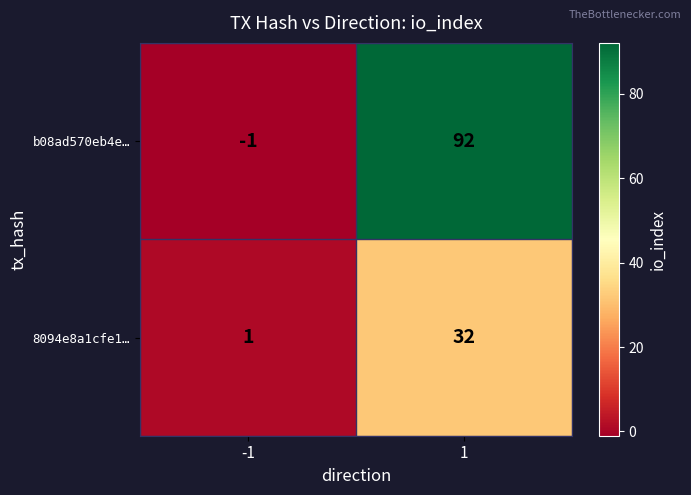

Is it true that b08ad570eb4e… equals 29 at 1?

False